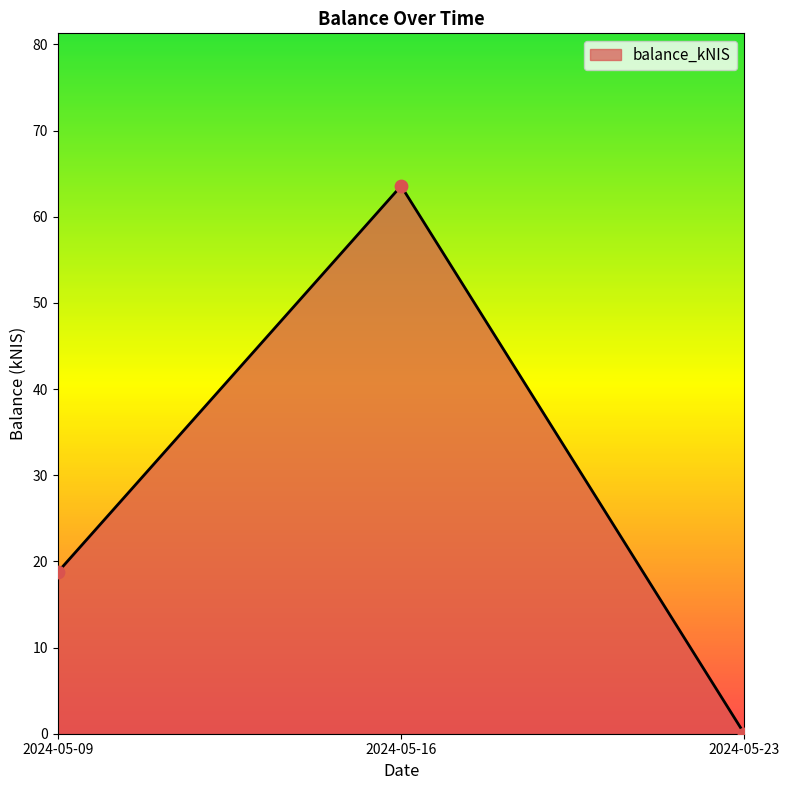

Between 2024-05-09 and 2024-05-16, which is larger?

2024-05-16